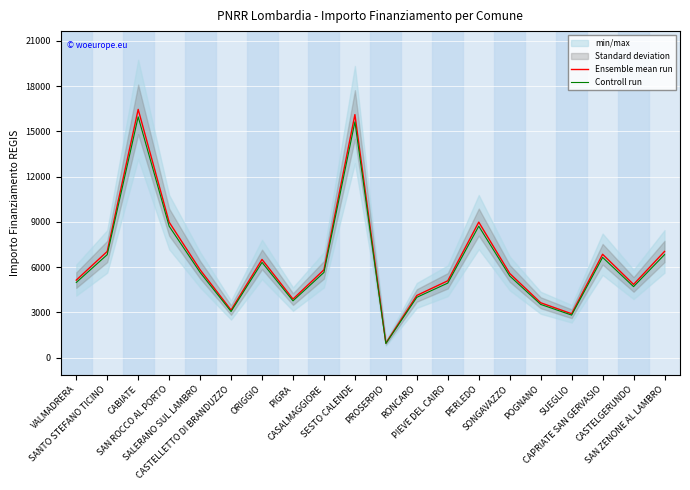

What is the sum of all Ensemble mean run values?

129109.0